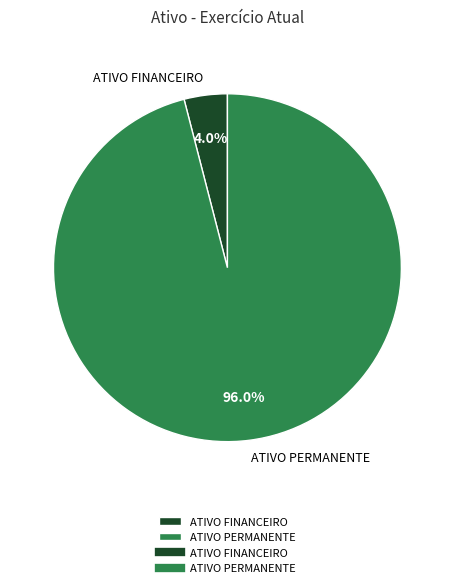

To the nearest percent, what is the combined percentage of ATIVO PERMANENTE and ATIVO FINANCEIRO?

100%